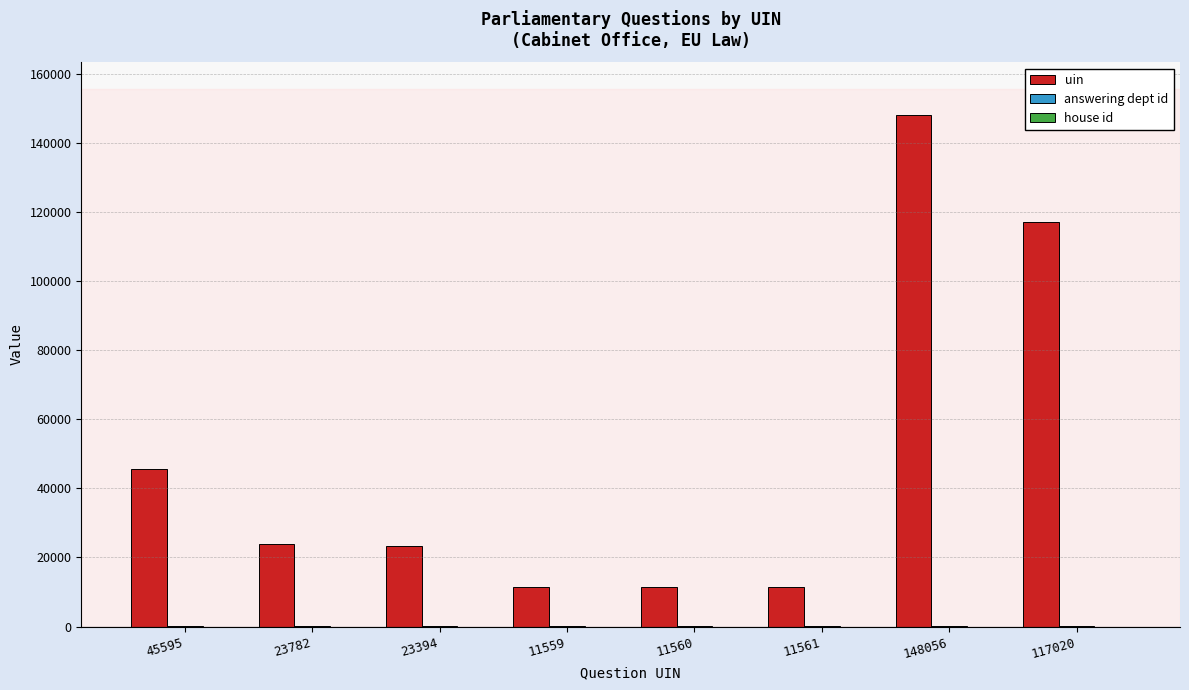

At which category does the chart reach its peak across all series?

148056